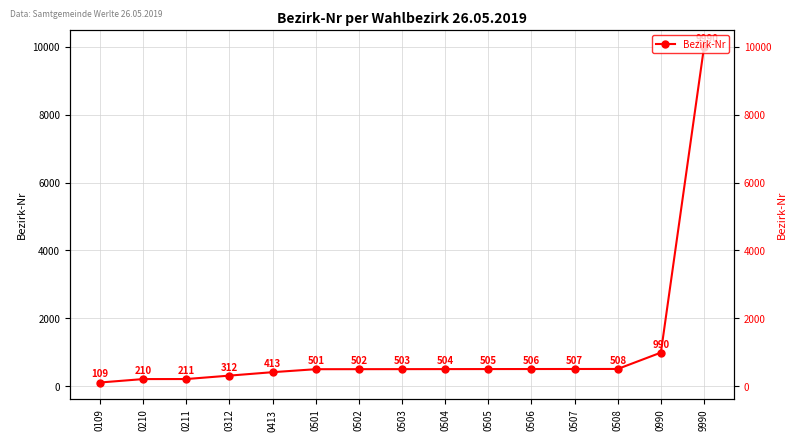

What is the change in value from 0502 to 0504?

+2